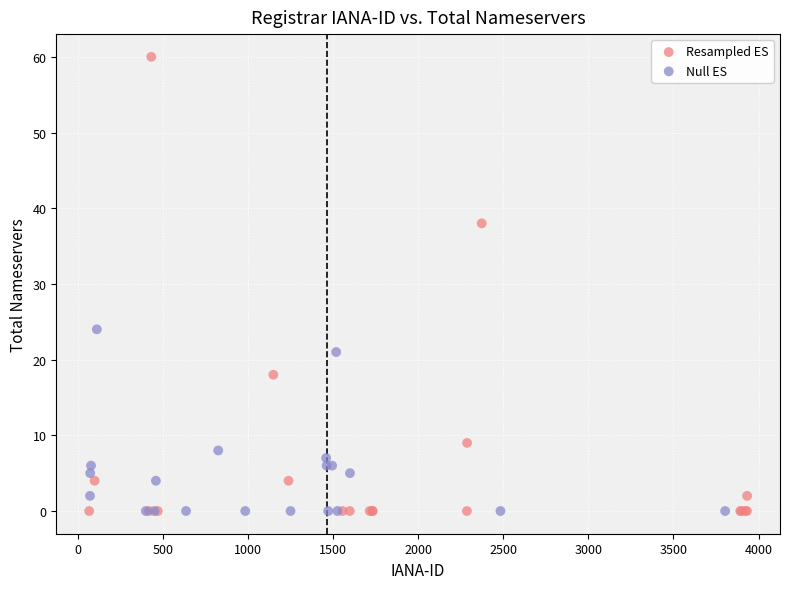

Which series has the widest spread of Y values?

Resampled ES